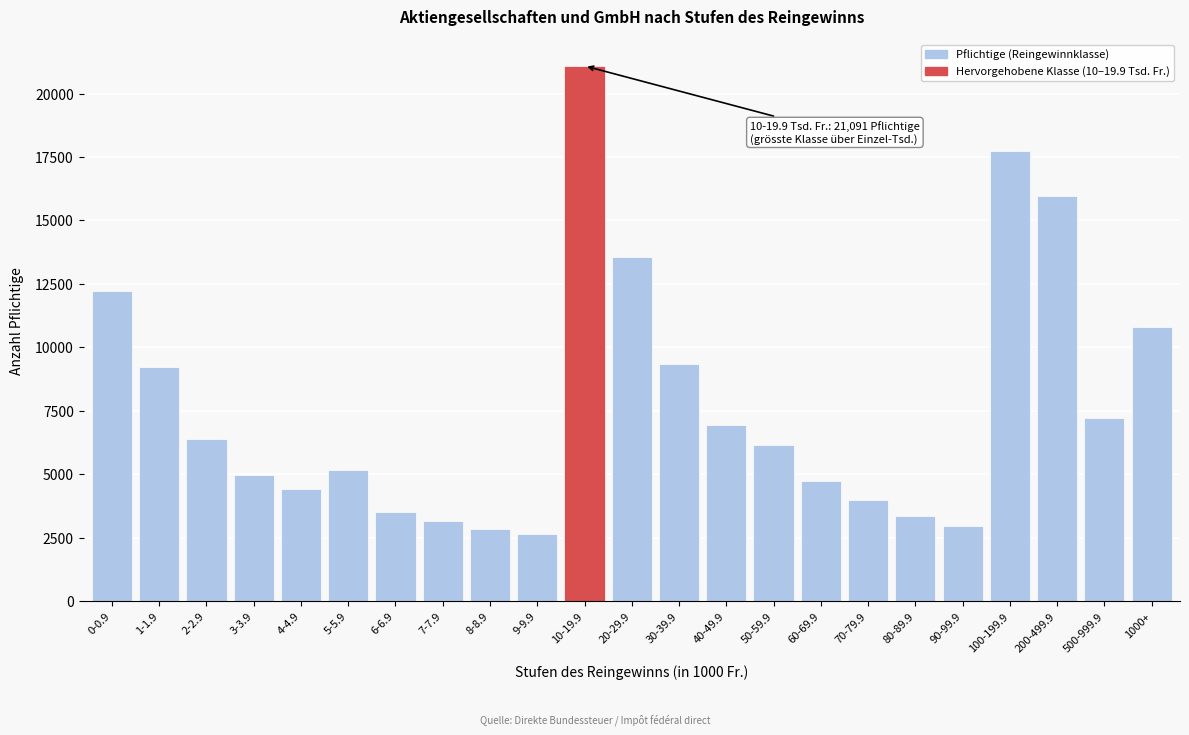

Reading right to left, what are all the values shown in this chart?

10788	7235	15967	17732	2951	3336	3976	4737	6153	6936	9346	13568	21091	2661	2858	3168	3510	5161	4415	4985	6370	9242	12210